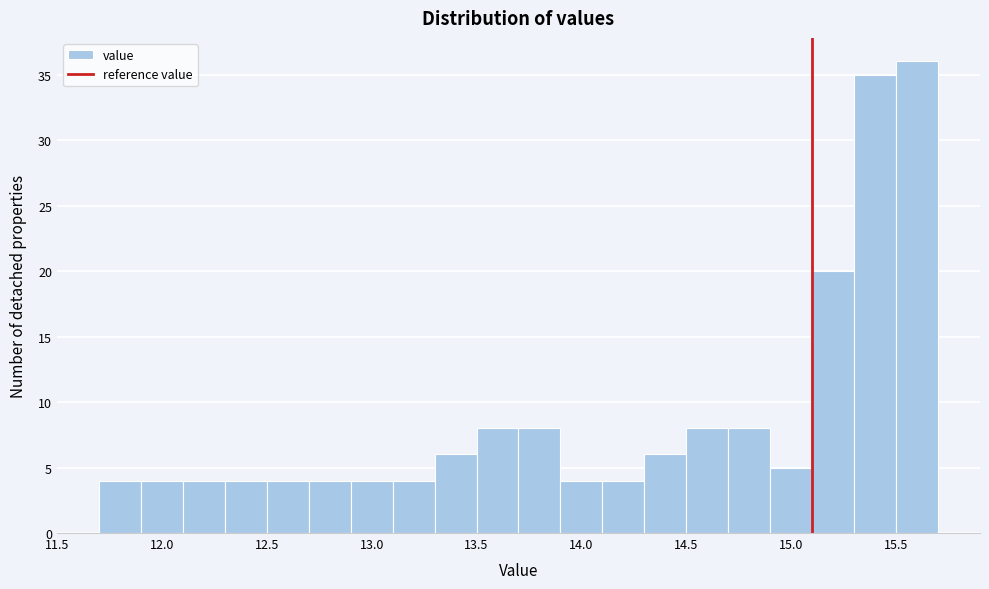

Which range on the x-axis has the tallest bar?

15.5 to 15.7